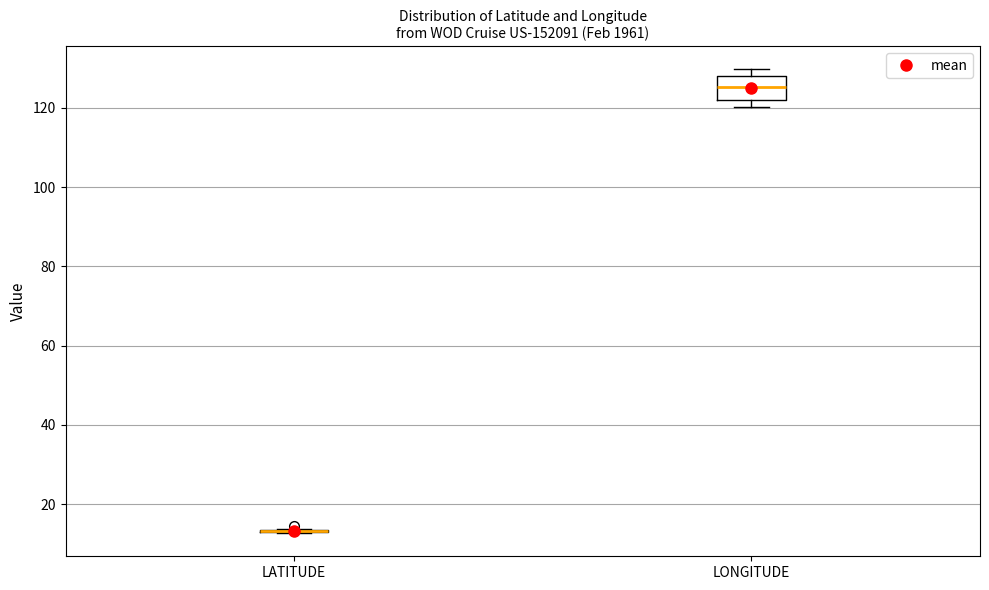

Reading left to right, transcribe this box plot: for each box, give where its median line is, the range the box spans, and where its two whiskers end, as read against the y-axis. The values are not printed on the chart, so give them approximately, as read against the axis.

LATITUDE: box collapsed to a line at 14, whiskers 12 to 14
LONGITUDE: median 126, box 122 to 128, whiskers 120 to 130